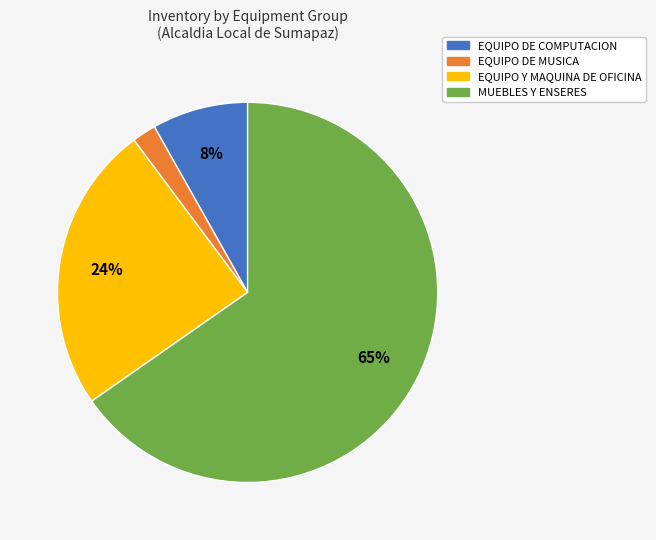

Is there any slice that represents more than half of the pie?

Yes